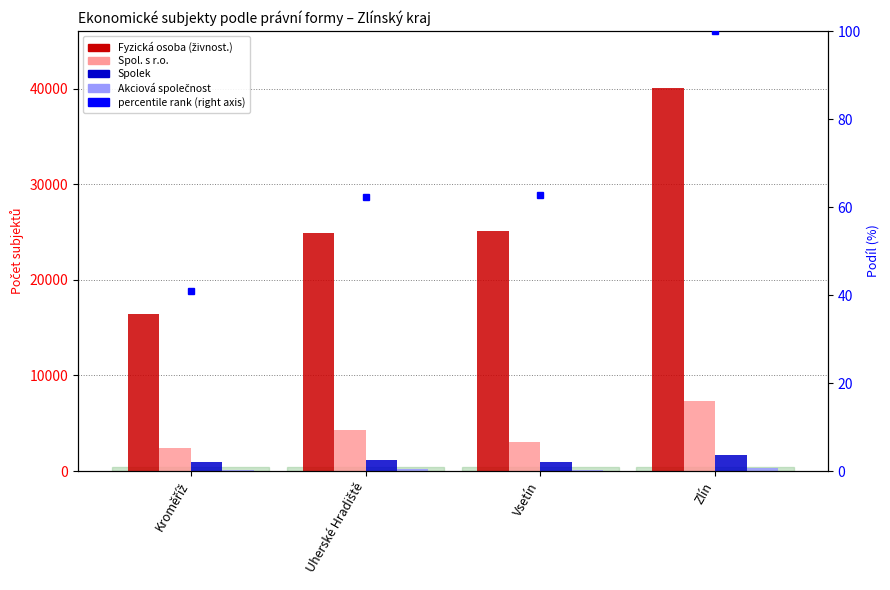

Is the value of Spol. s r.o. at Uherské Hradiště greater than the value of Fyzická osoba (živnost.) at Uherské Hradiště?

No